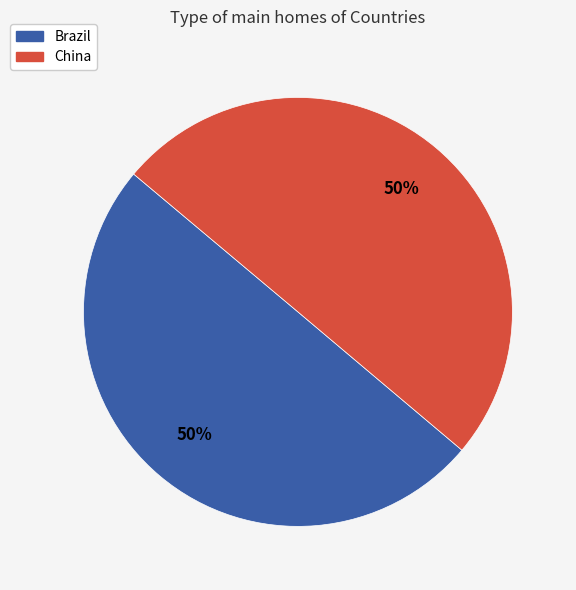

Approximately how many times larger is the value at China compared to Brazil?

1.0